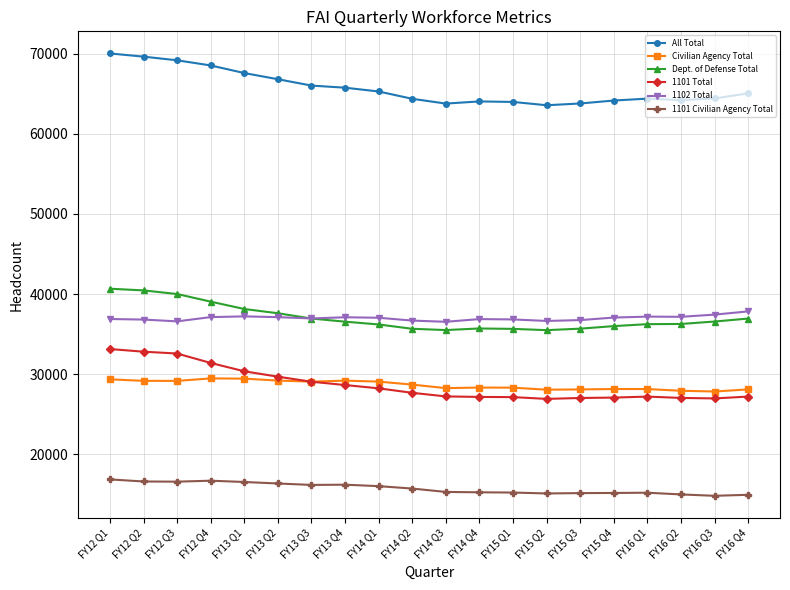

Which series has the largest total across all categories?

All Total